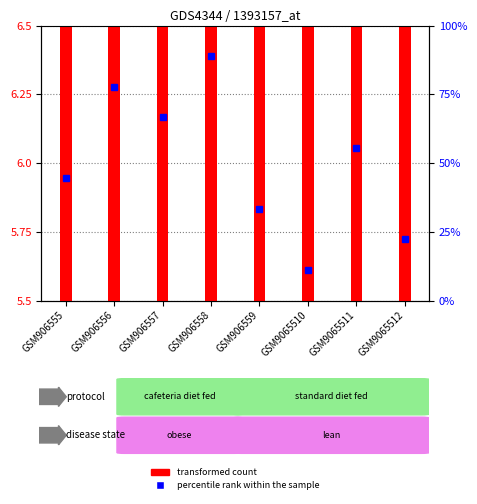

What is the sum of all transformed count values?

48.3